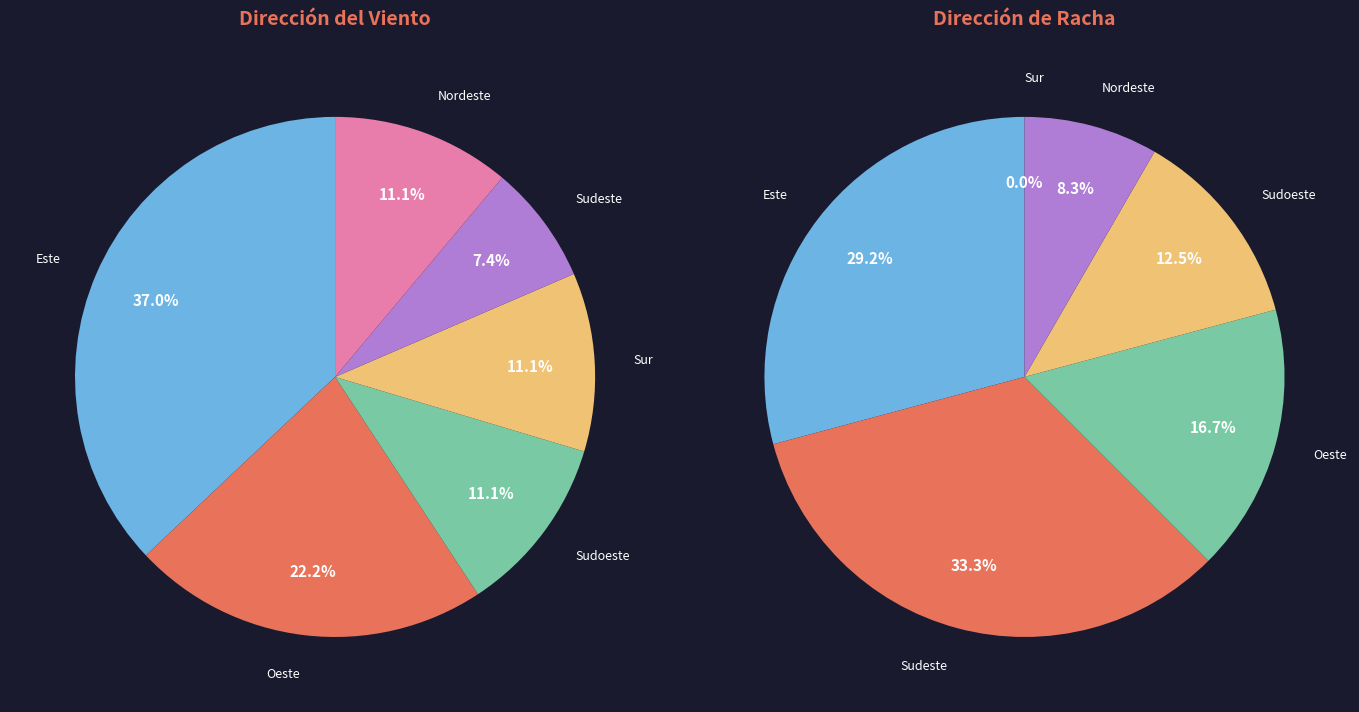

What portion of the pie excludes Oeste?

77.8%